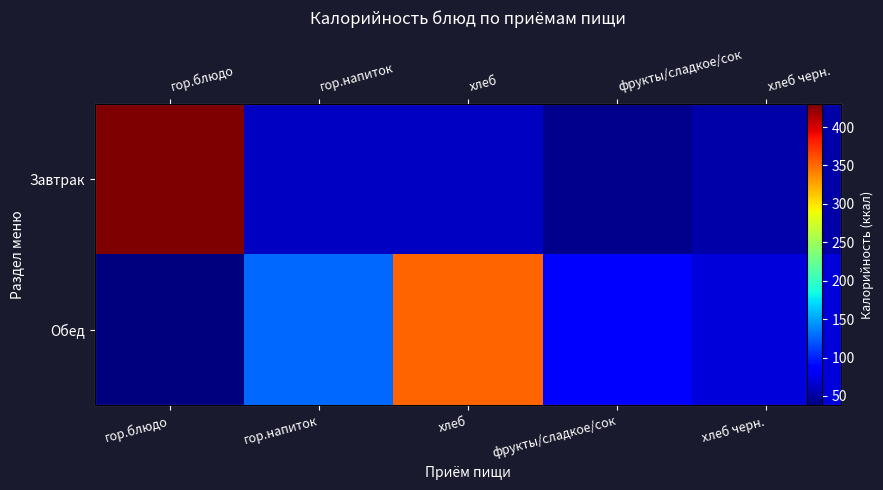

The Обед series shows 118.3 at фрукты/сладкое/сок. True or false?

False